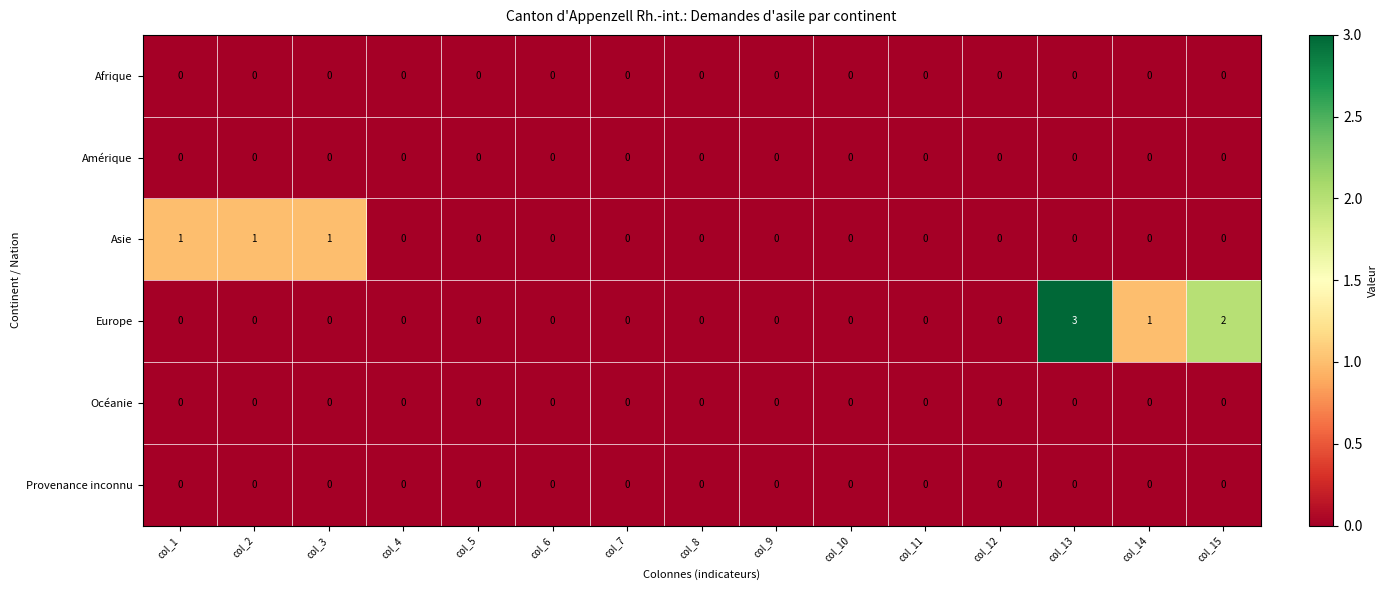

What is the maximum value shown in the chart?

3